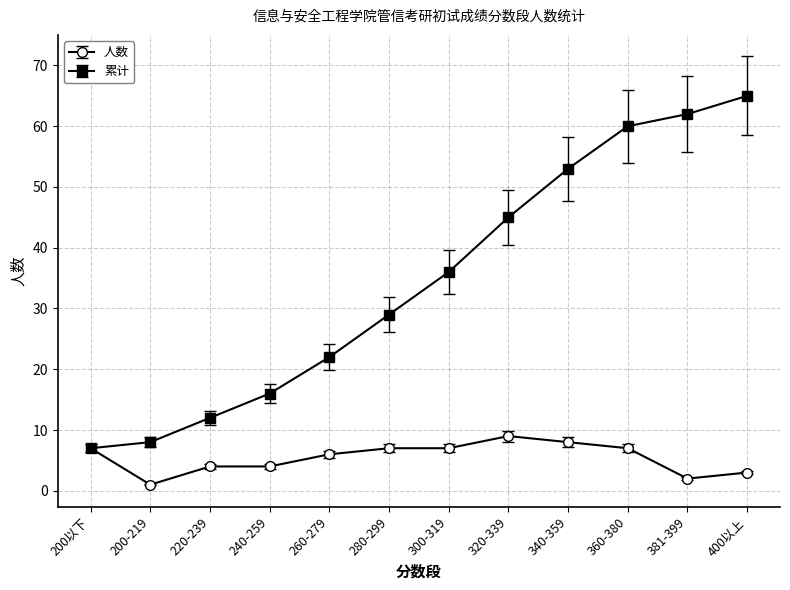

Which series has the widest spread of values?

累计